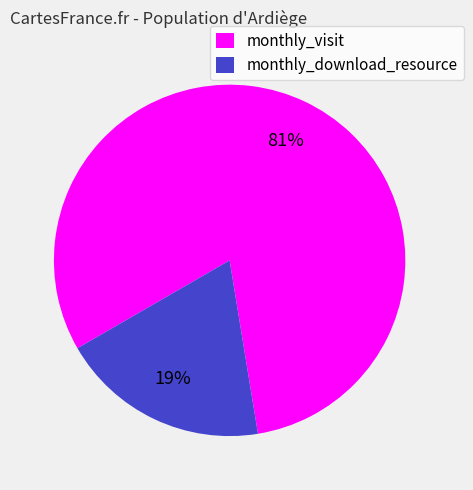

Is there a majority slice in this chart?

Yes